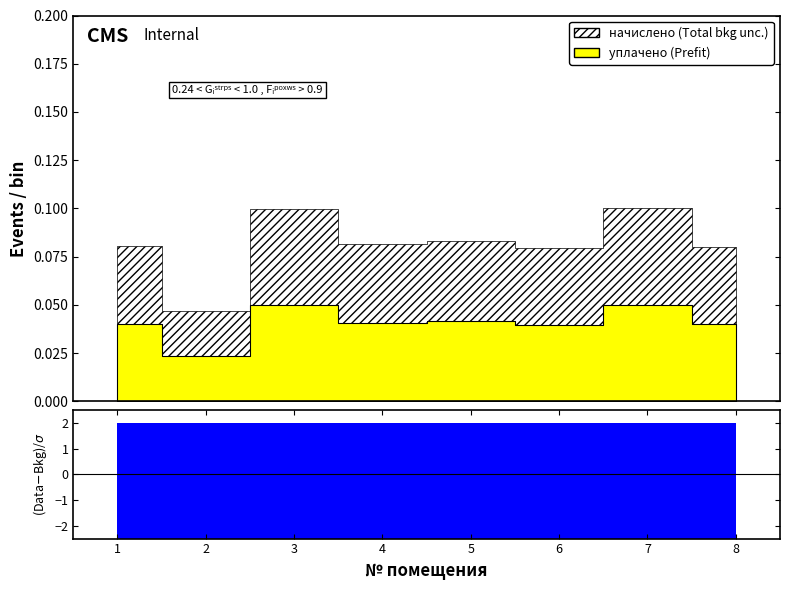

True or false: уплачено and начислено intersect in this chart.

False